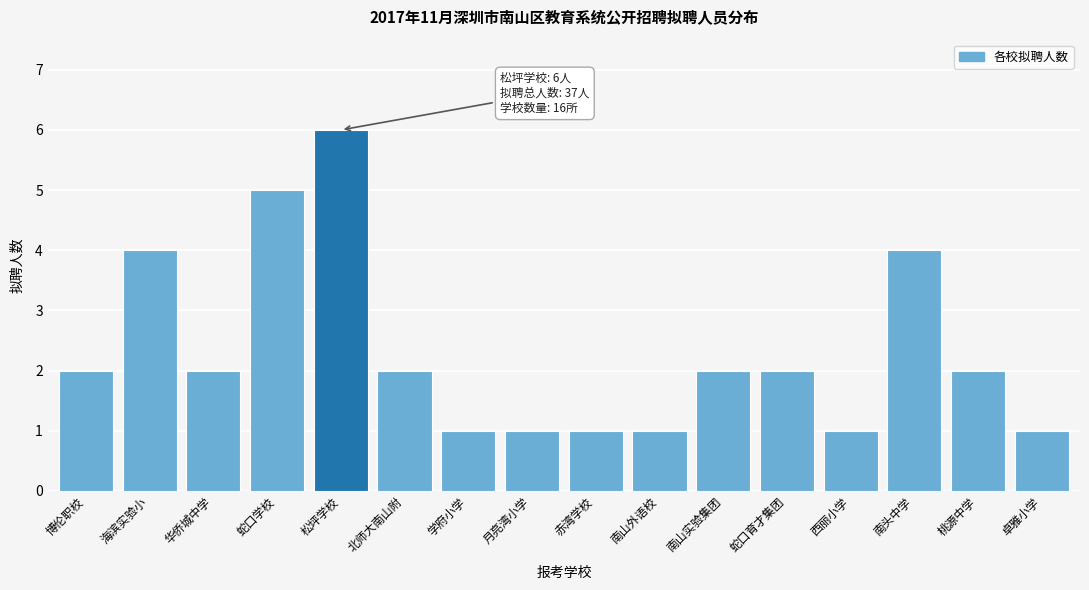

Reading left to right, what are all the values shown in this chart?

2	4	2	5	6	2	1	1	1	1	2	2	1	4	2	1